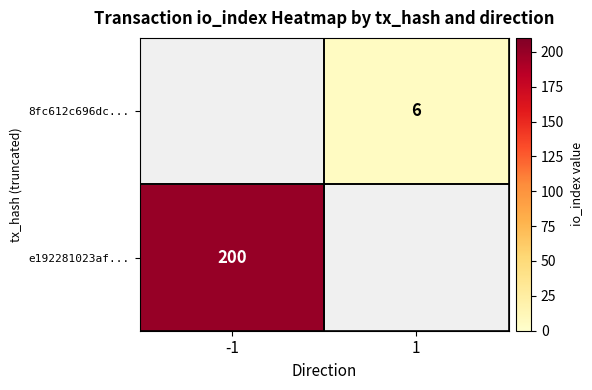

Is the value of 8fc612c696dc... at 1 greater than the value of e192281023af... at -1?

No